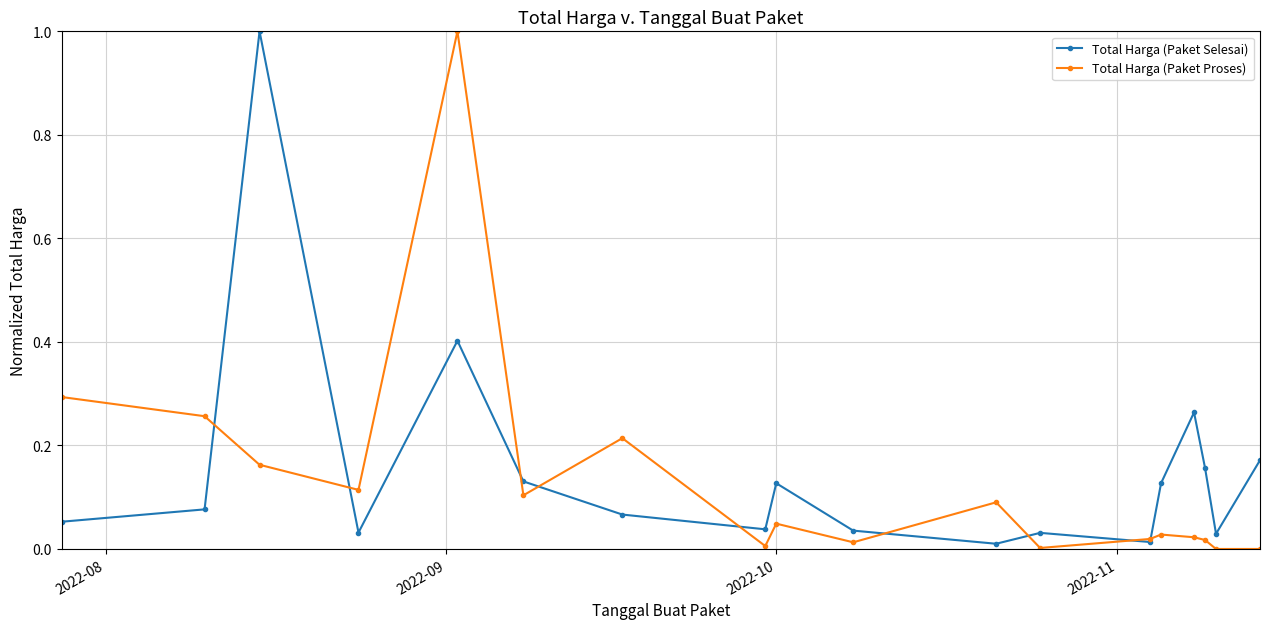

What is the maximum value shown in the chart?

1.0